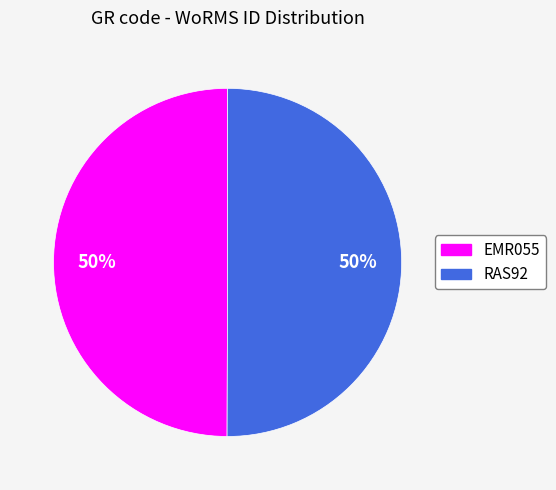

Approximately how many times larger is the value at EMR055 compared to RAS92?

1.0